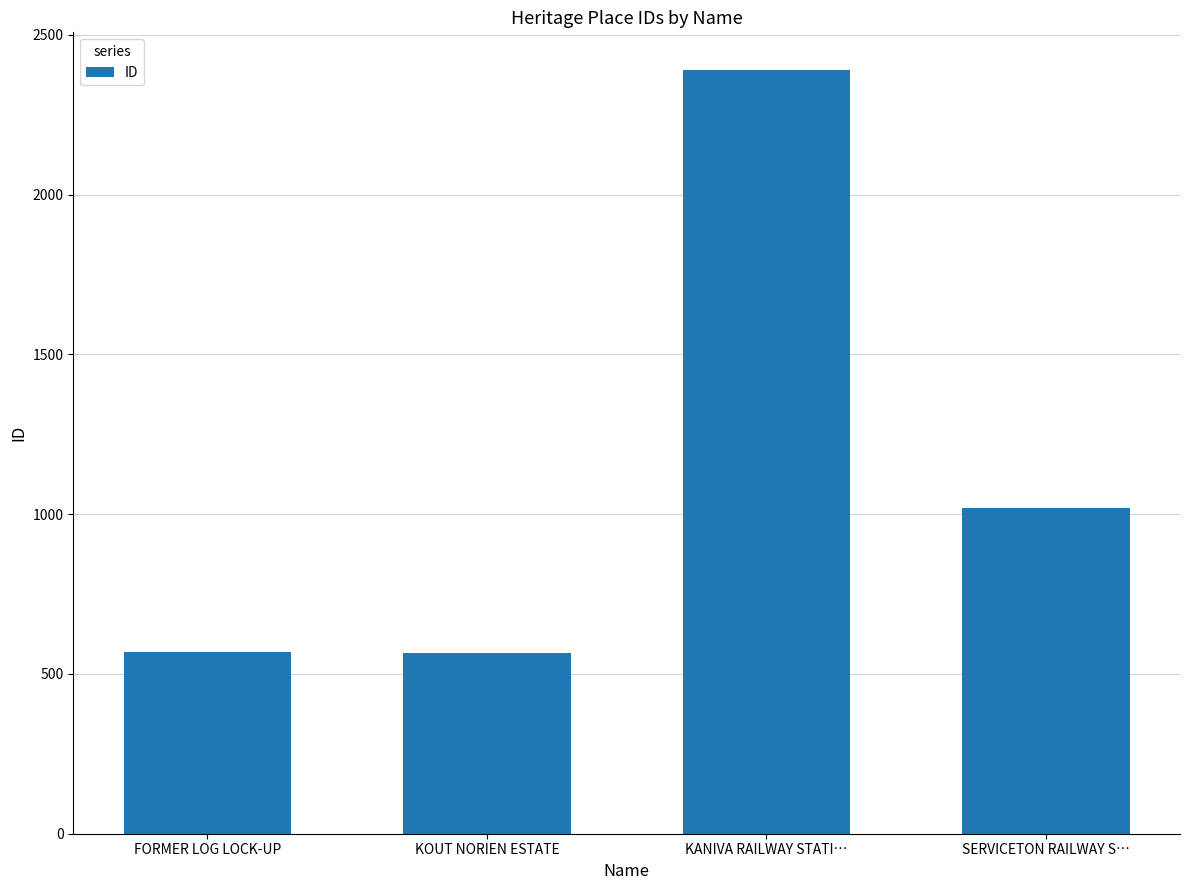

What is the value of the 4th bar from the left?

1018